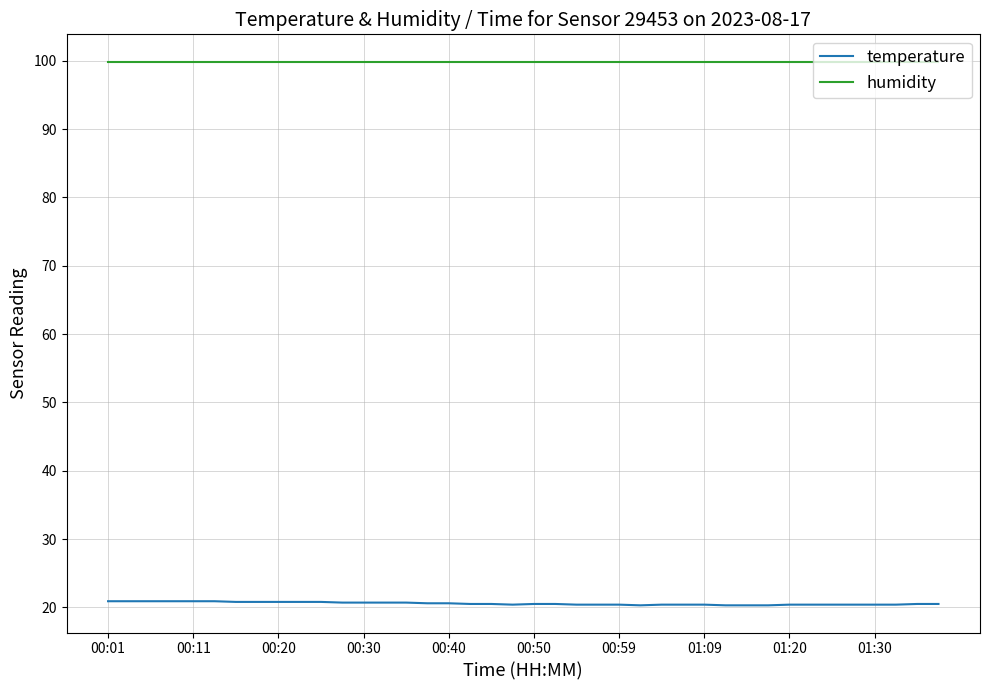

Which series has the largest total across all categories?

humidity